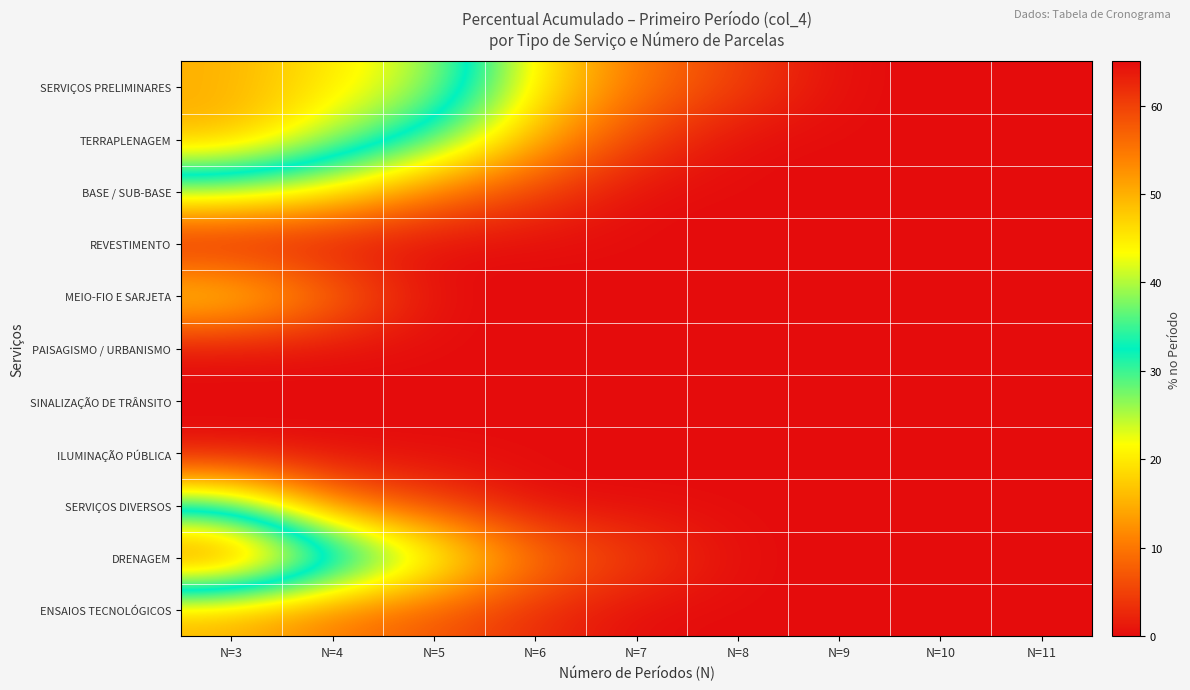

Count the number of data series in this chart.

11